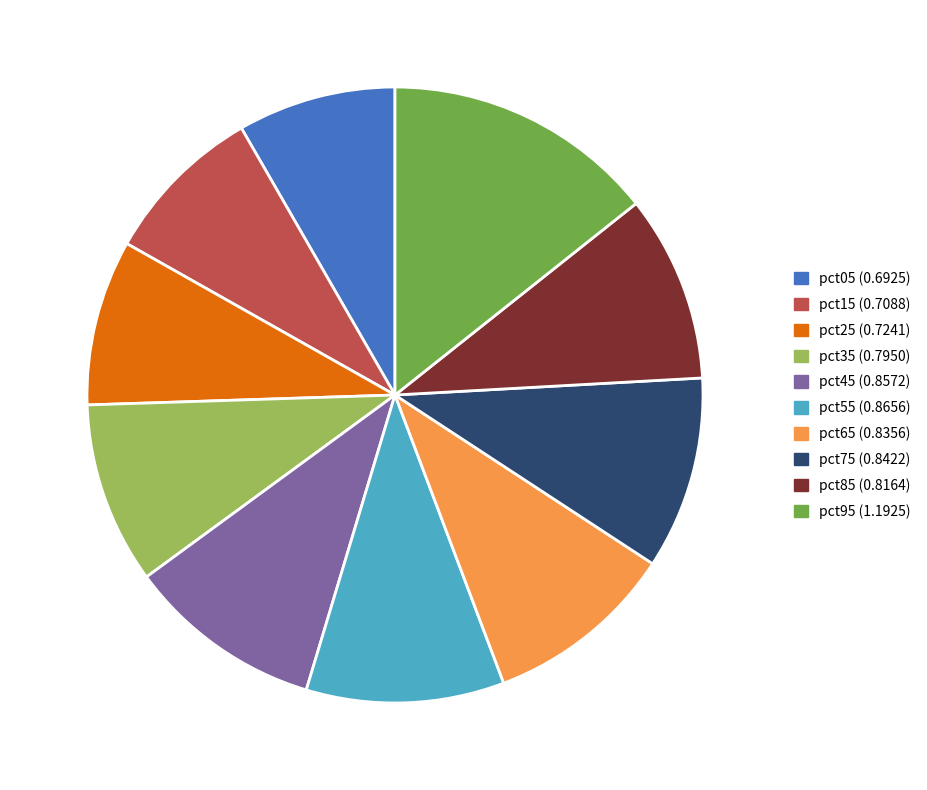

Is pct05 (0.6925) the majority of the pie?

No